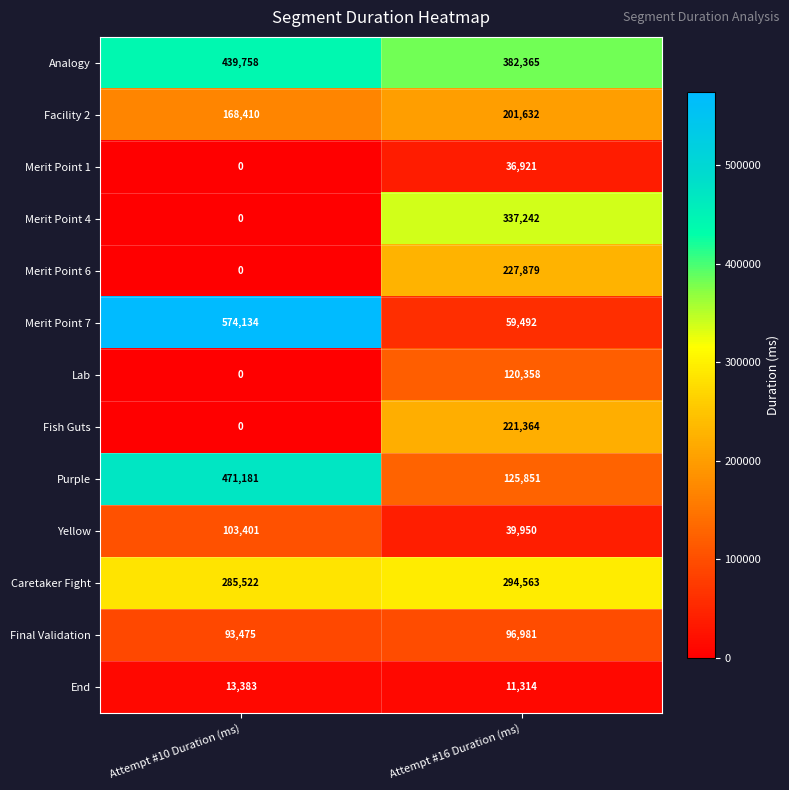

Is it true that Lab equals 187612 at Attempt #16 Duration (ms)?

False